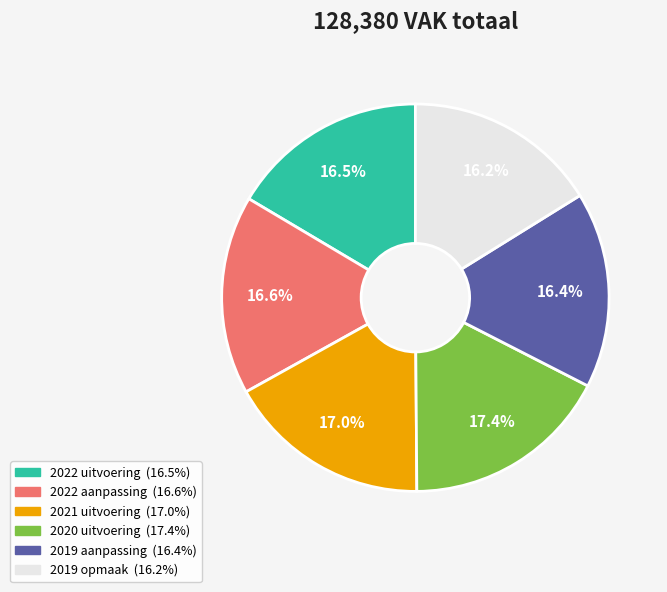

What is the ratio of the value at 2022 aanpassing to the value at 2020 uitvoering?

1.0